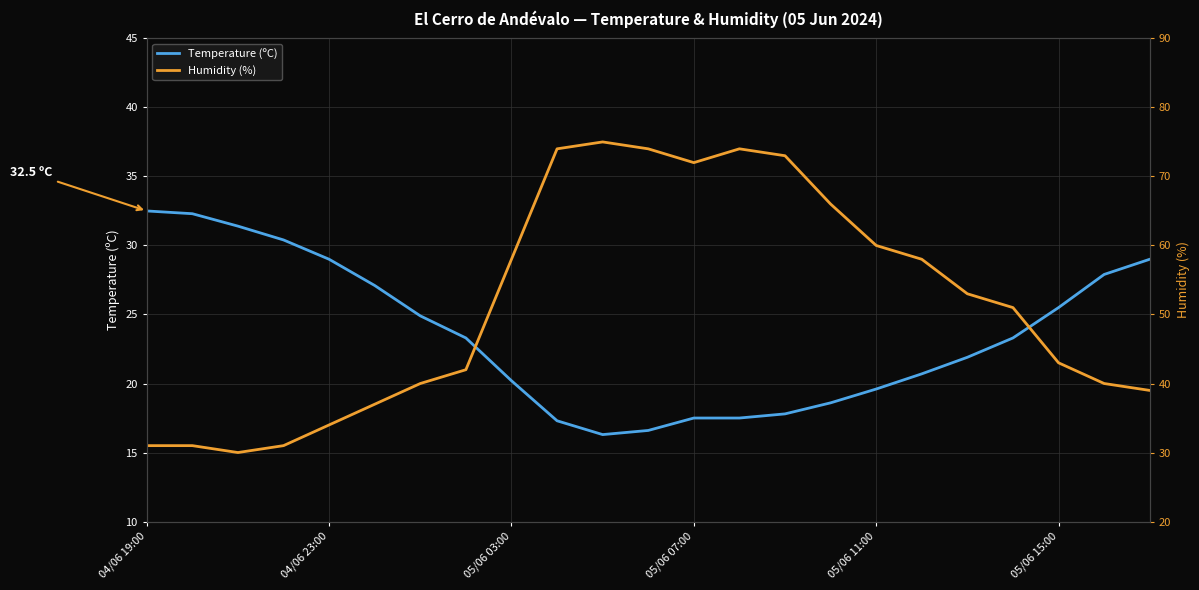

What is the difference between the Temperature (ºC) values at 15 and 7?

4.7